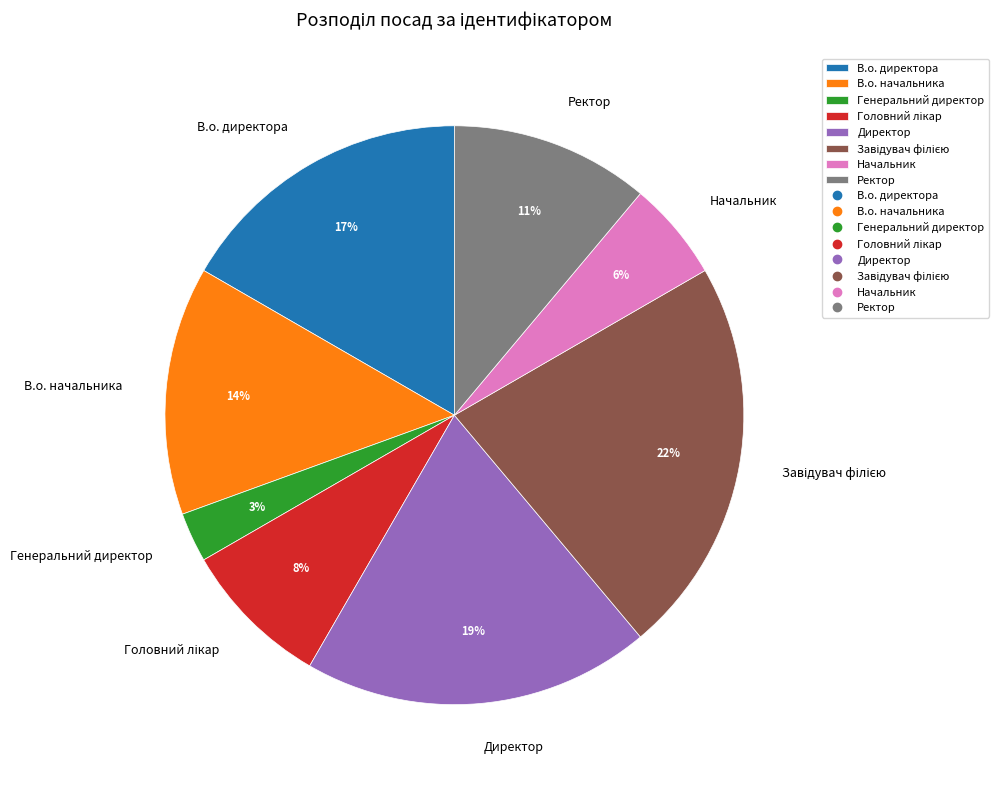

Is it true that В.о. начальника is 23% of the pie?

False